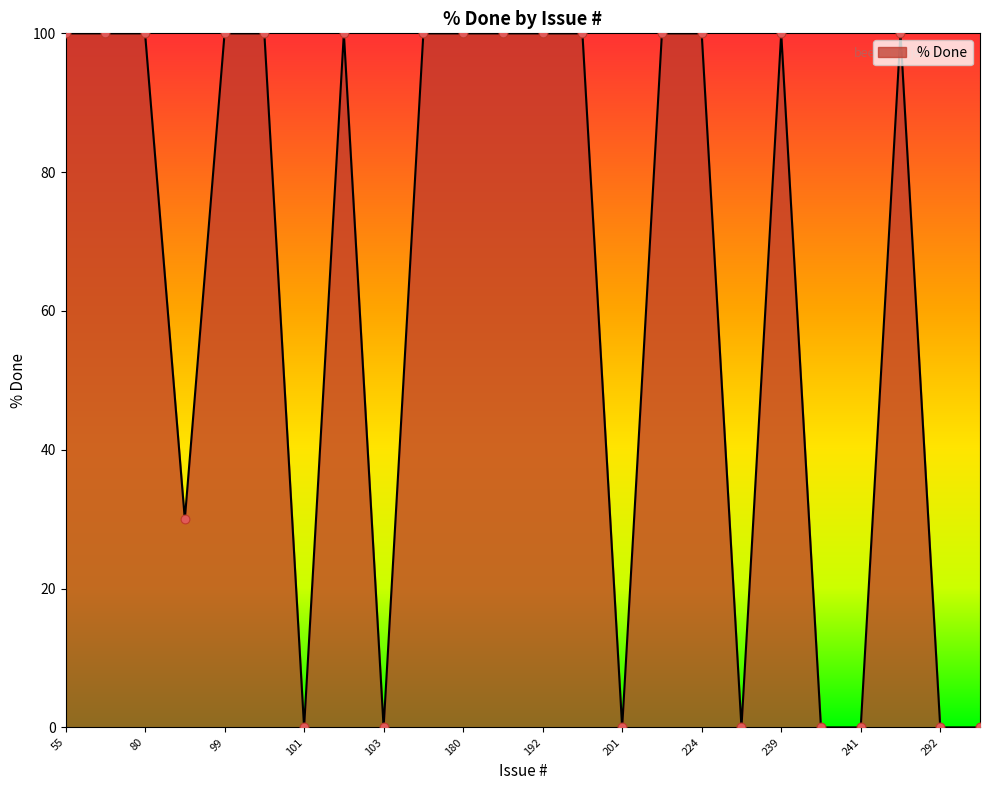

What is the difference between the maximum and minimum values?

100